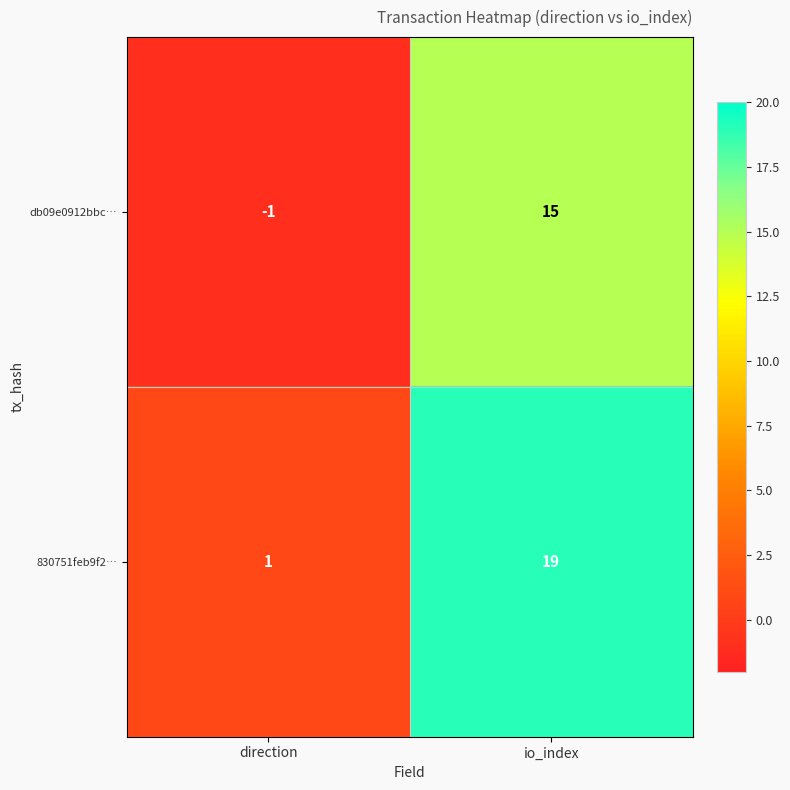

What is the sum of all 830751feb9f2… values?

20